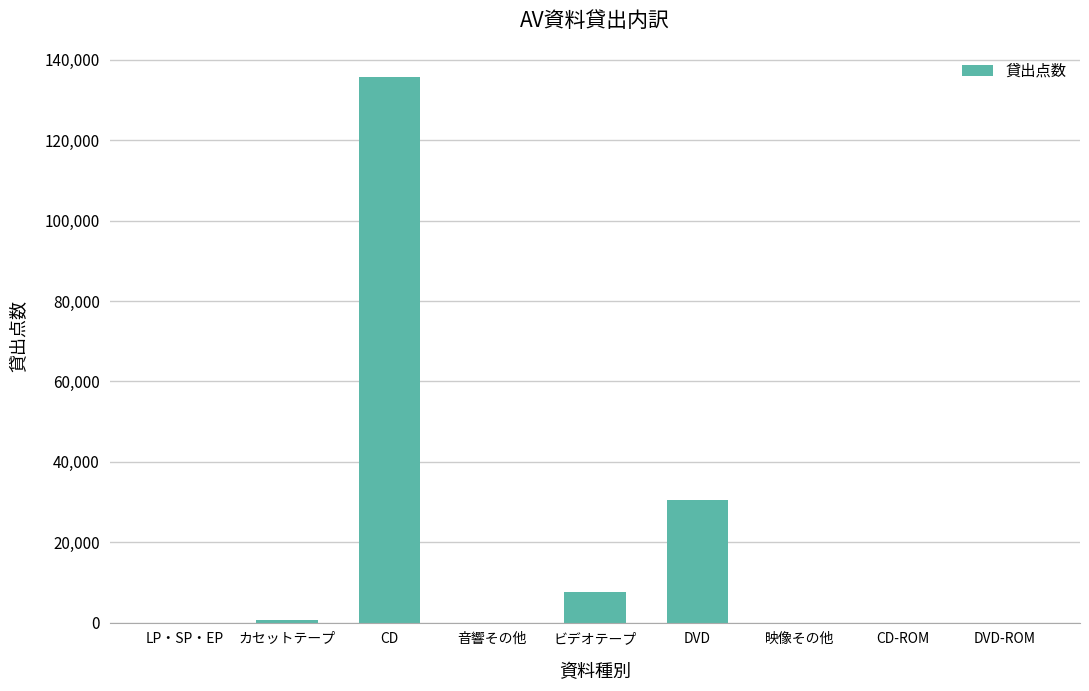

Between ビデオテープ and LP・SP・EP, which is larger?

ビデオテープ